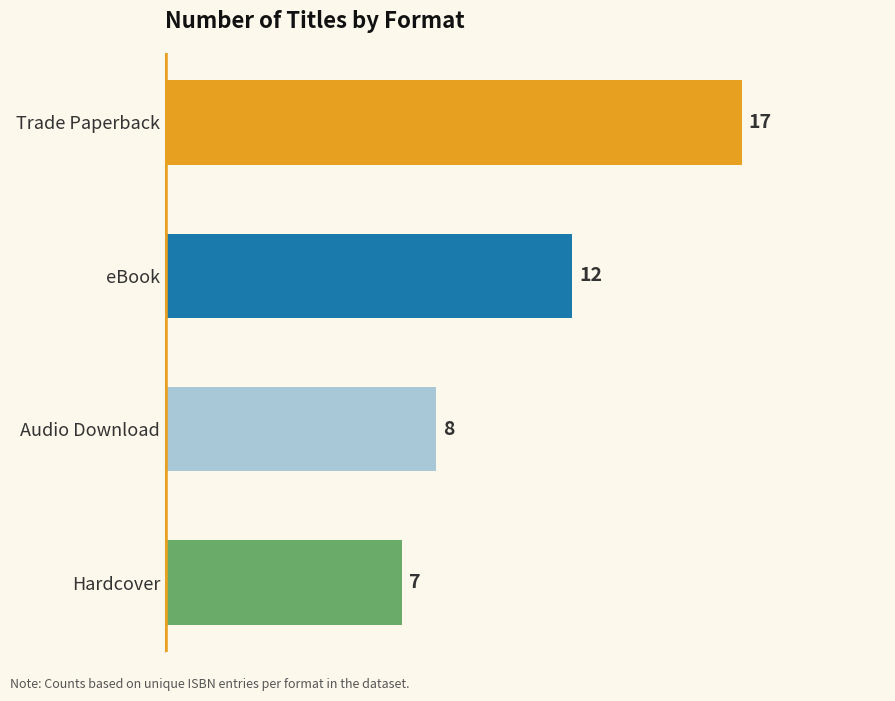

List the labels in order of value, smallest first.

Hardcover, Audio Download, eBook, Trade Paperback